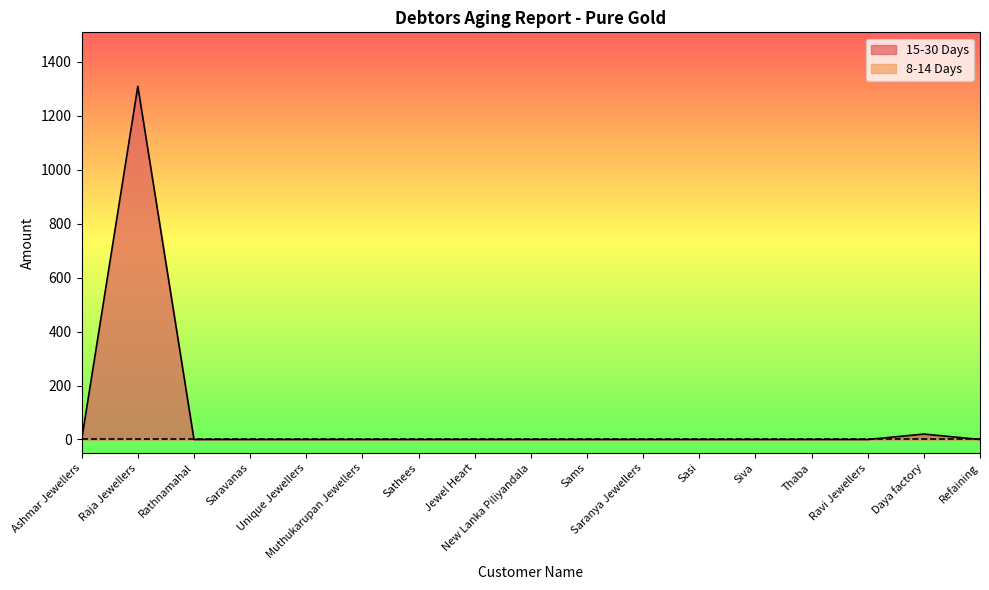

What is the difference between the maximum and minimum values?

1309